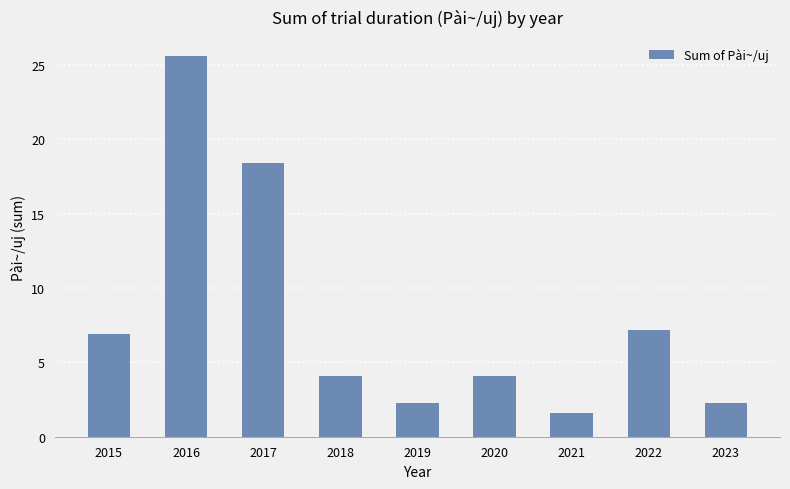

Are the bars horizontal?

No